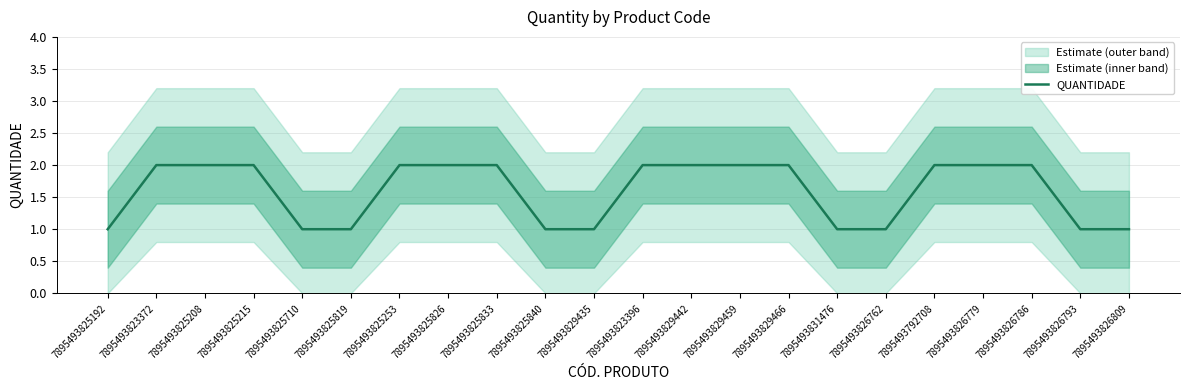

Between 7895493825819 and 7895493825710, which is larger?

7895493825819